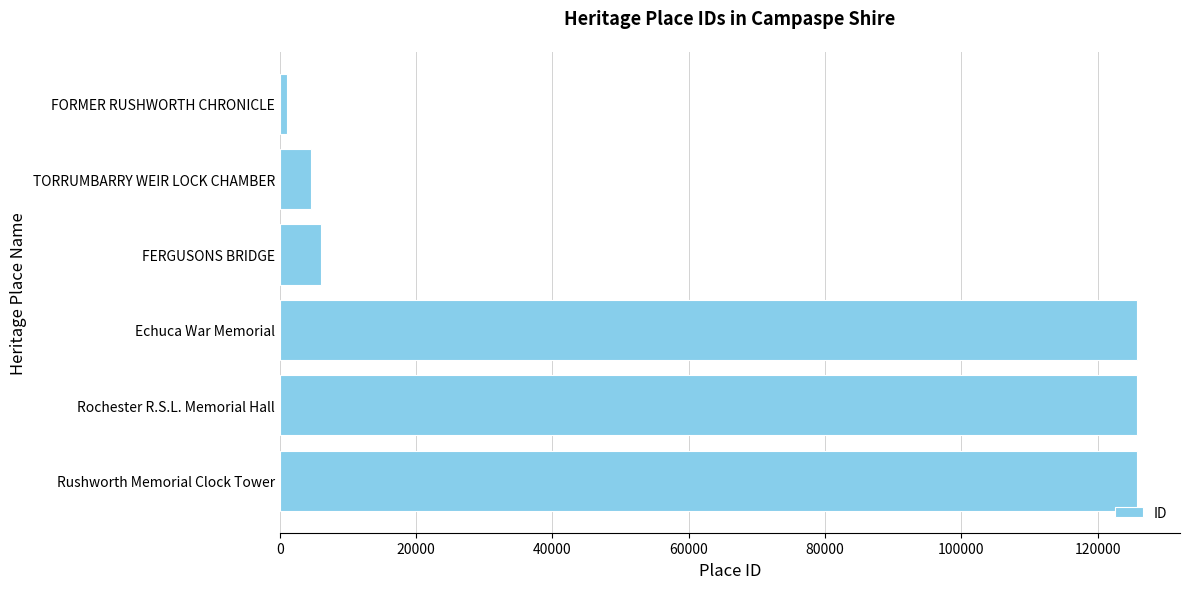

What is the difference between the maximum and second lowest values?

121157